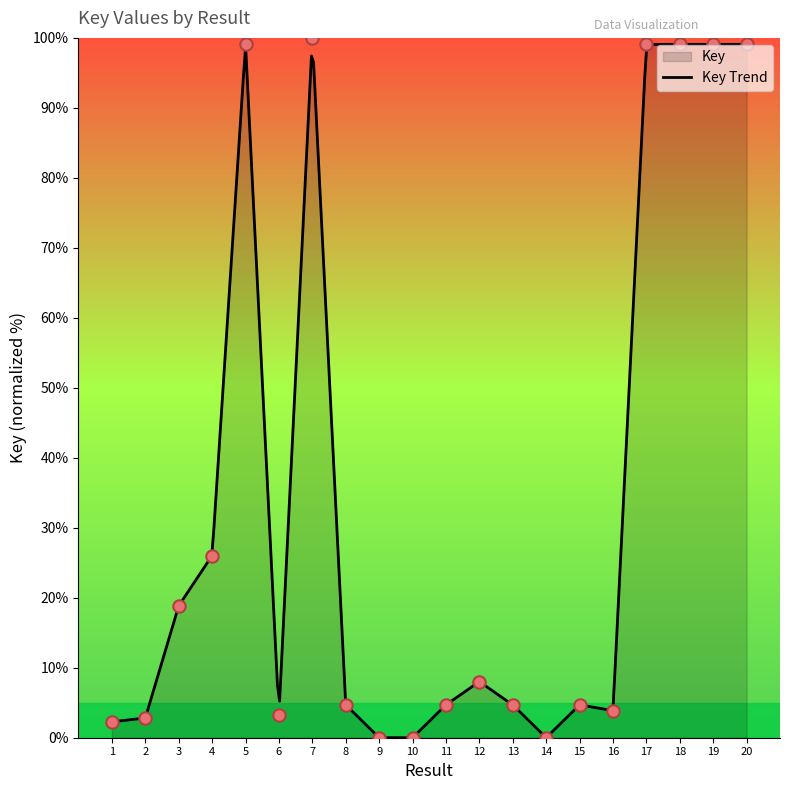

Which has a higher value, 7 or 2?

7